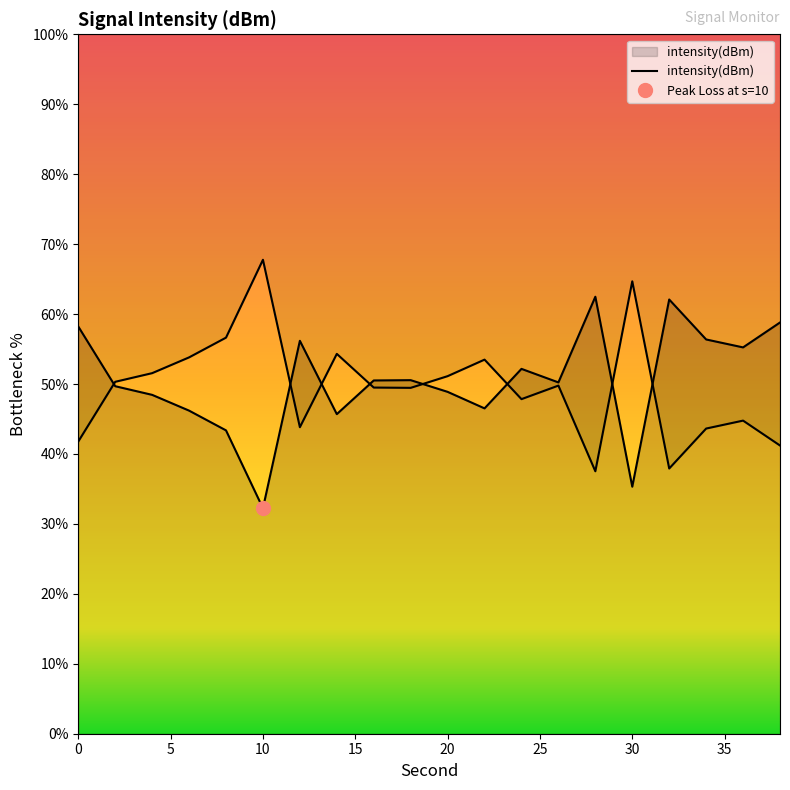

How many values are below 50?

9